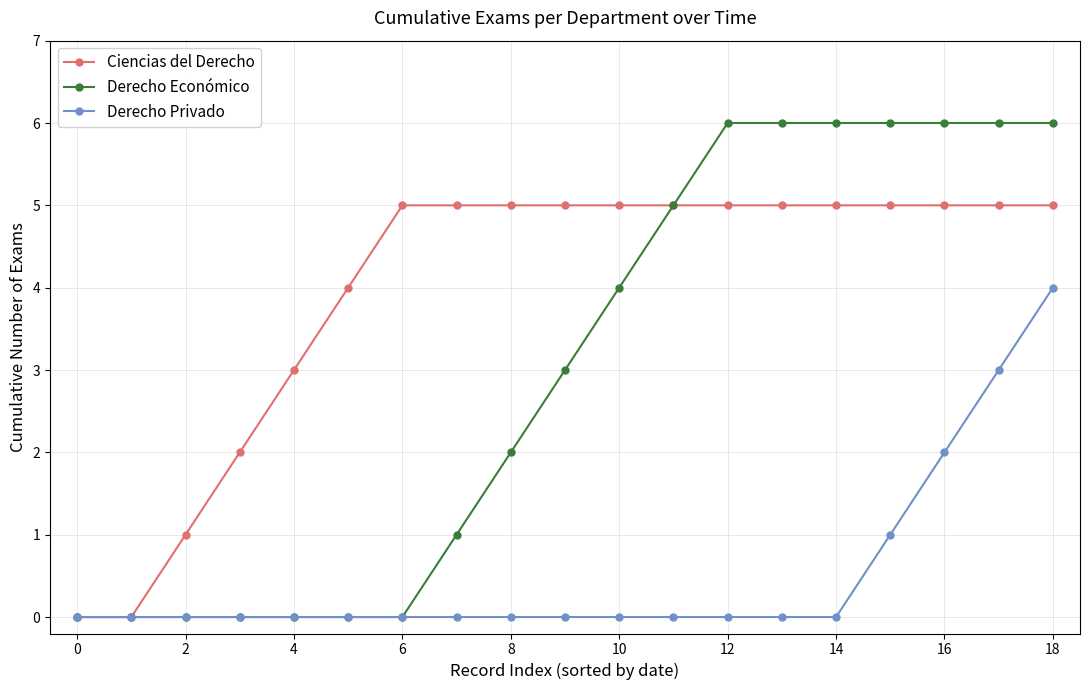

Count the number of categories in the chart.

19